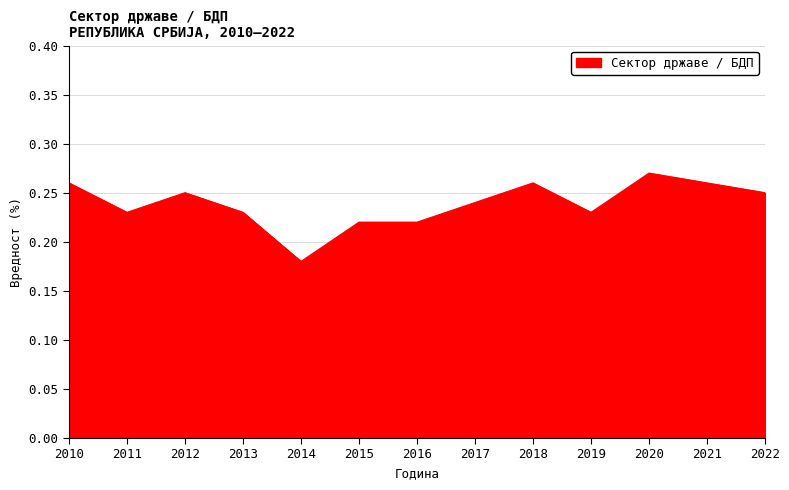

At which category does the data reach its first local valley?

2011